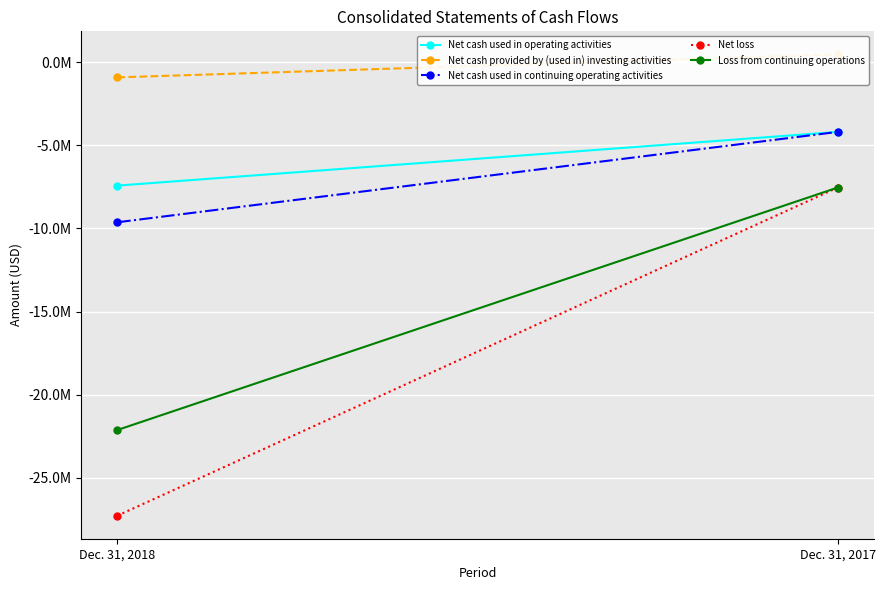

What is the total value across all series at Dec. 31, 2017?

-22994000